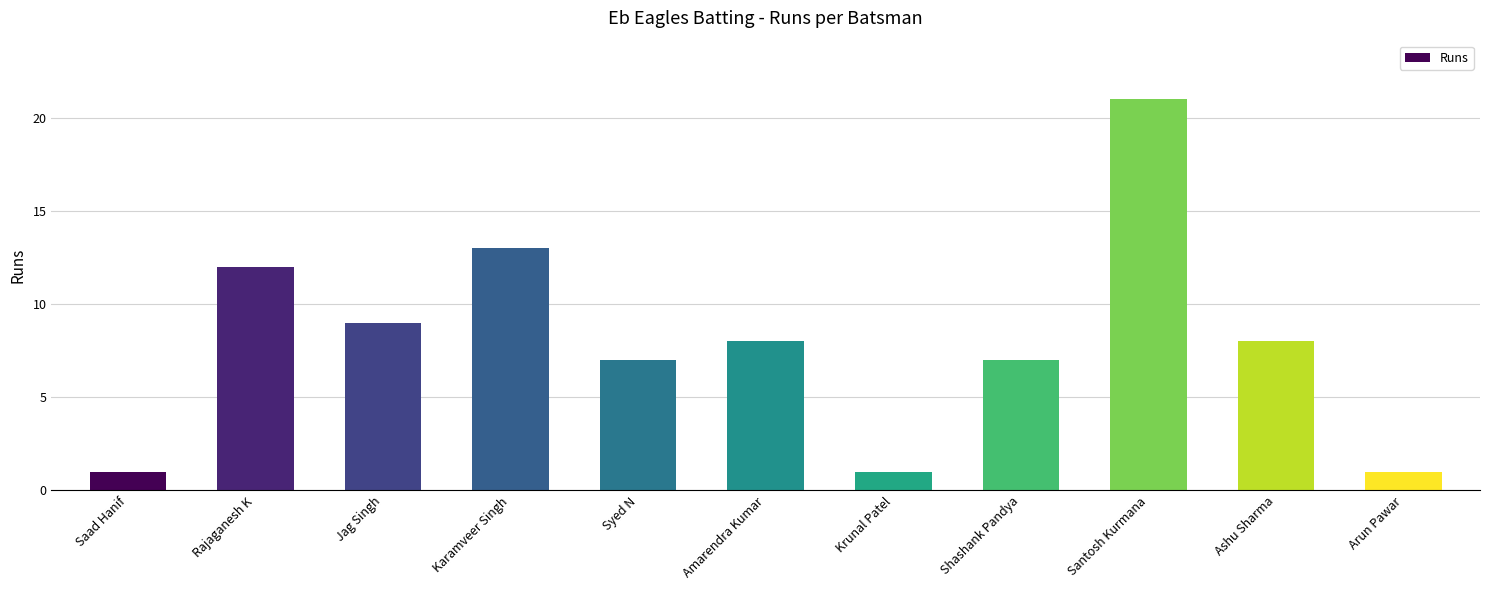

Is it true that the value at Saad Hanif is 2?

False